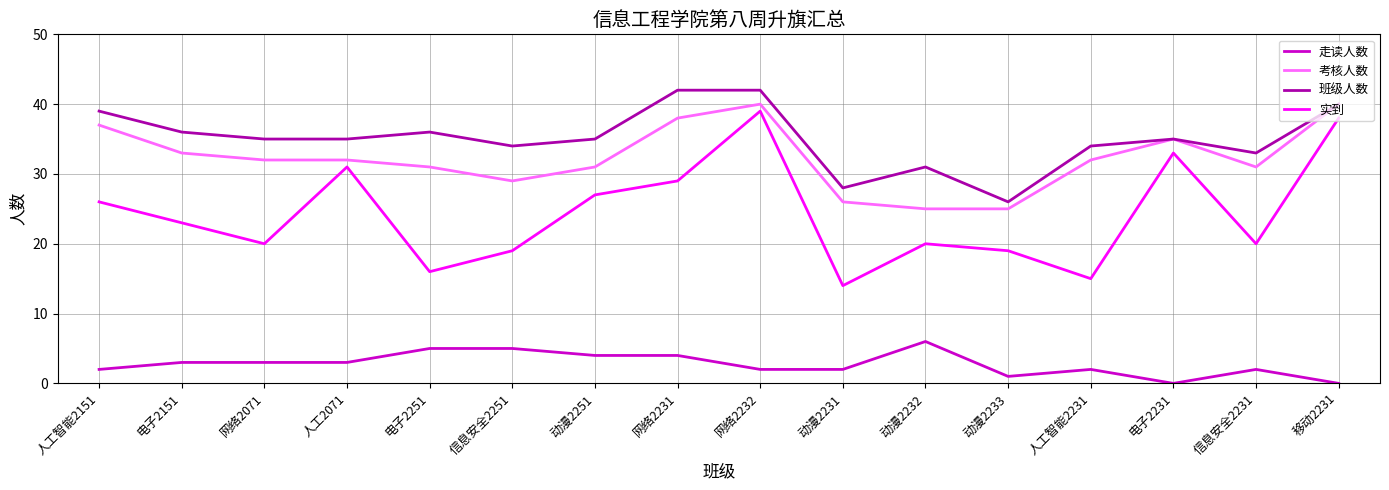

Reading right to left, extract all data points from this chart.

走读人数: 移动2231=0	信息安全2231=2	电子2231=0	人工智能2231=2	动漫2233=1	动漫2232=6	动漫2231=2	网络2232=2	网络2231=4	动漫2251=4	信息安全2251=5	电子2251=5	人工2071=3	网络2071=3	电子2151=3	人工智能2151=2
考核人数: 移动2231=40	信息安全2231=31	电子2231=35	人工智能2231=32	动漫2233=25	动漫2232=25	动漫2231=26	网络2232=40	网络2231=38	动漫2251=31	信息安全2251=29	电子2251=31	人工2071=32	网络2071=32	电子2151=33	人工智能2151=37
班级人数: 移动2231=40	信息安全2231=33	电子2231=35	人工智能2231=34	动漫2233=26	动漫2232=31	动漫2231=28	网络2232=42	网络2231=42	动漫2251=35	信息安全2251=34	电子2251=36	人工2071=35	网络2071=35	电子2151=36	人工智能2151=39
实到: 移动2231=38	信息安全2231=20	电子2231=33	人工智能2231=15	动漫2233=19	动漫2232=20	动漫2231=14	网络2232=39	网络2231=29	动漫2251=27	信息安全2251=19	电子2251=16	人工2071=31	网络2071=20	电子2151=23	人工智能2151=26